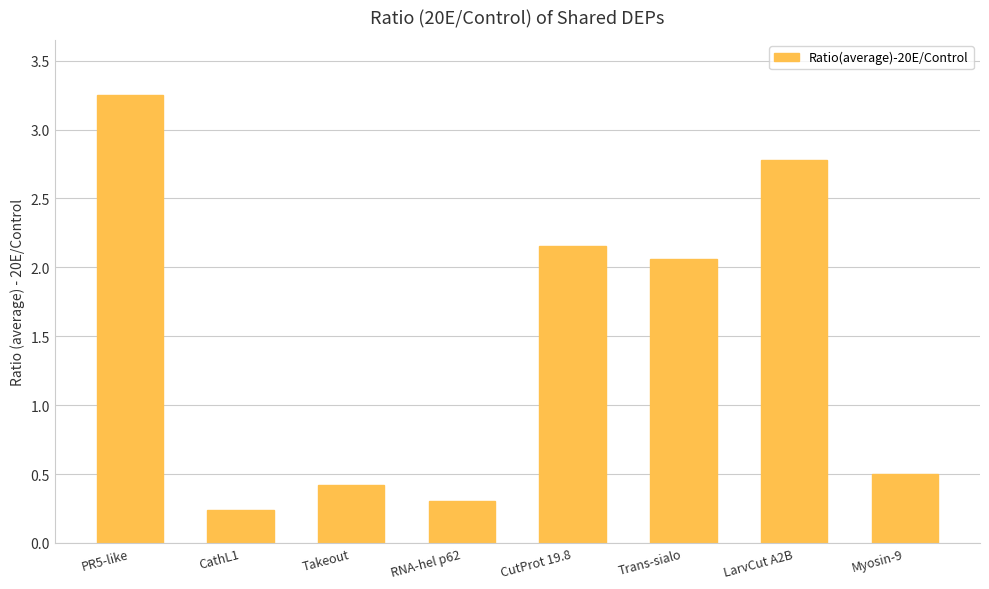

At which label does the data first exceed 2?

PR5-like